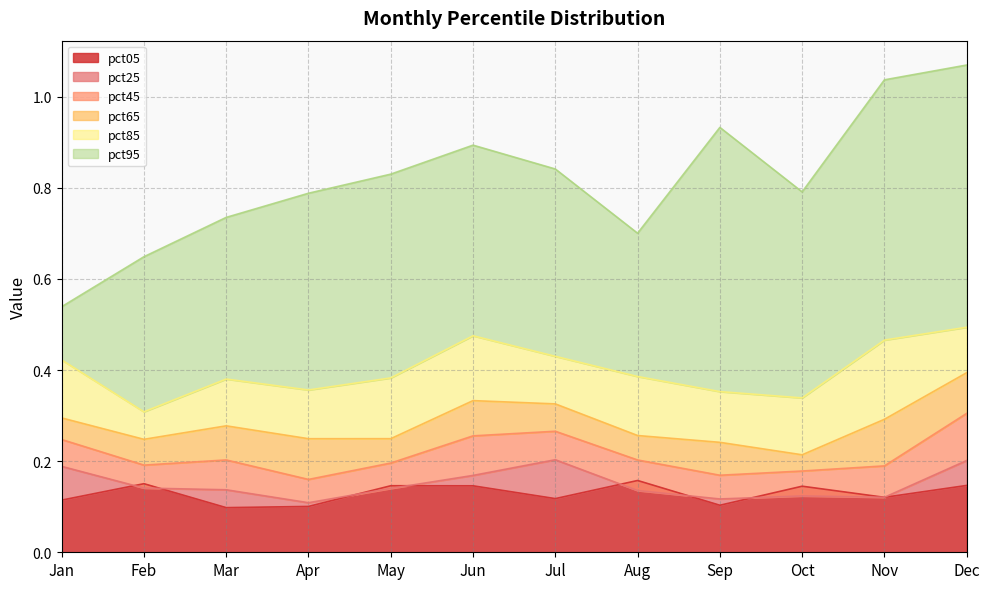

What is the average value of the pct05 series?

0.1